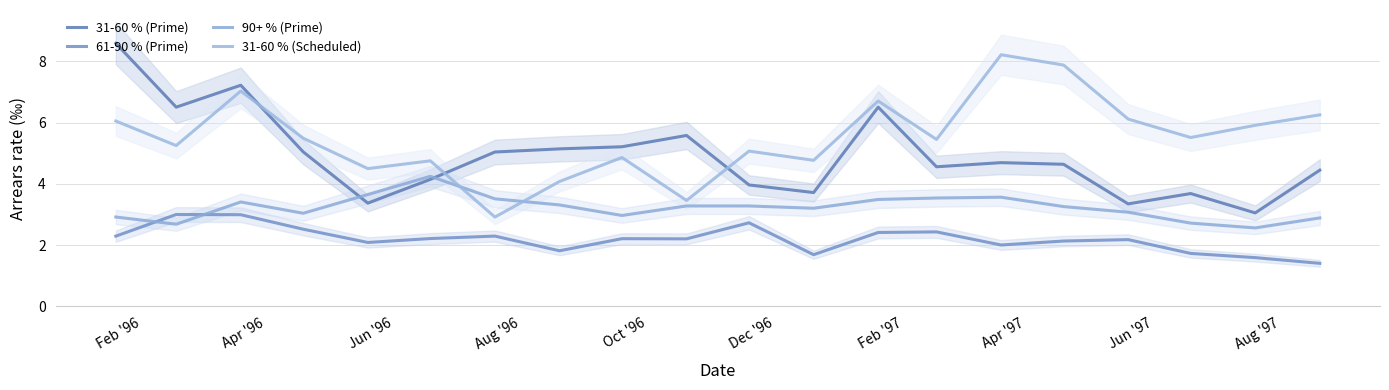

What is the smallest value displayed?

1.4